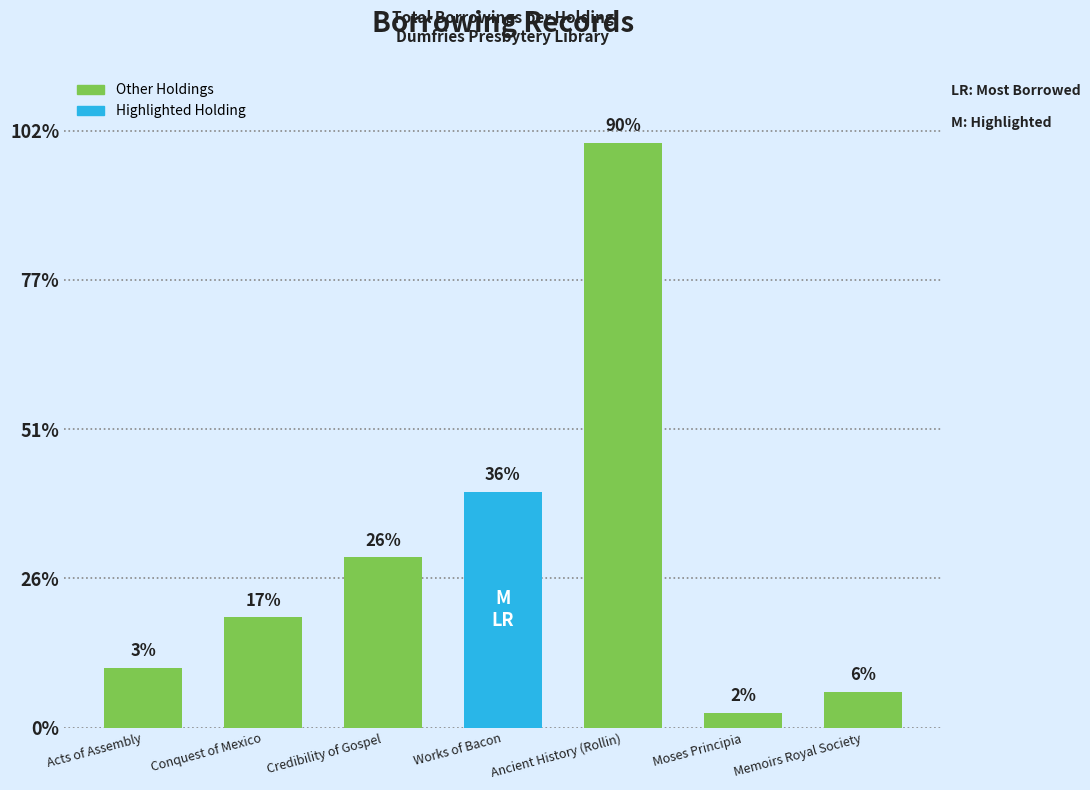

List the labels in order of value, smallest first.

Moses Principia, Memoirs Royal Society, Acts of Assembly, Conquest of Mexico, Credibility of Gospel, Works of Bacon, Ancient History (Rollin)